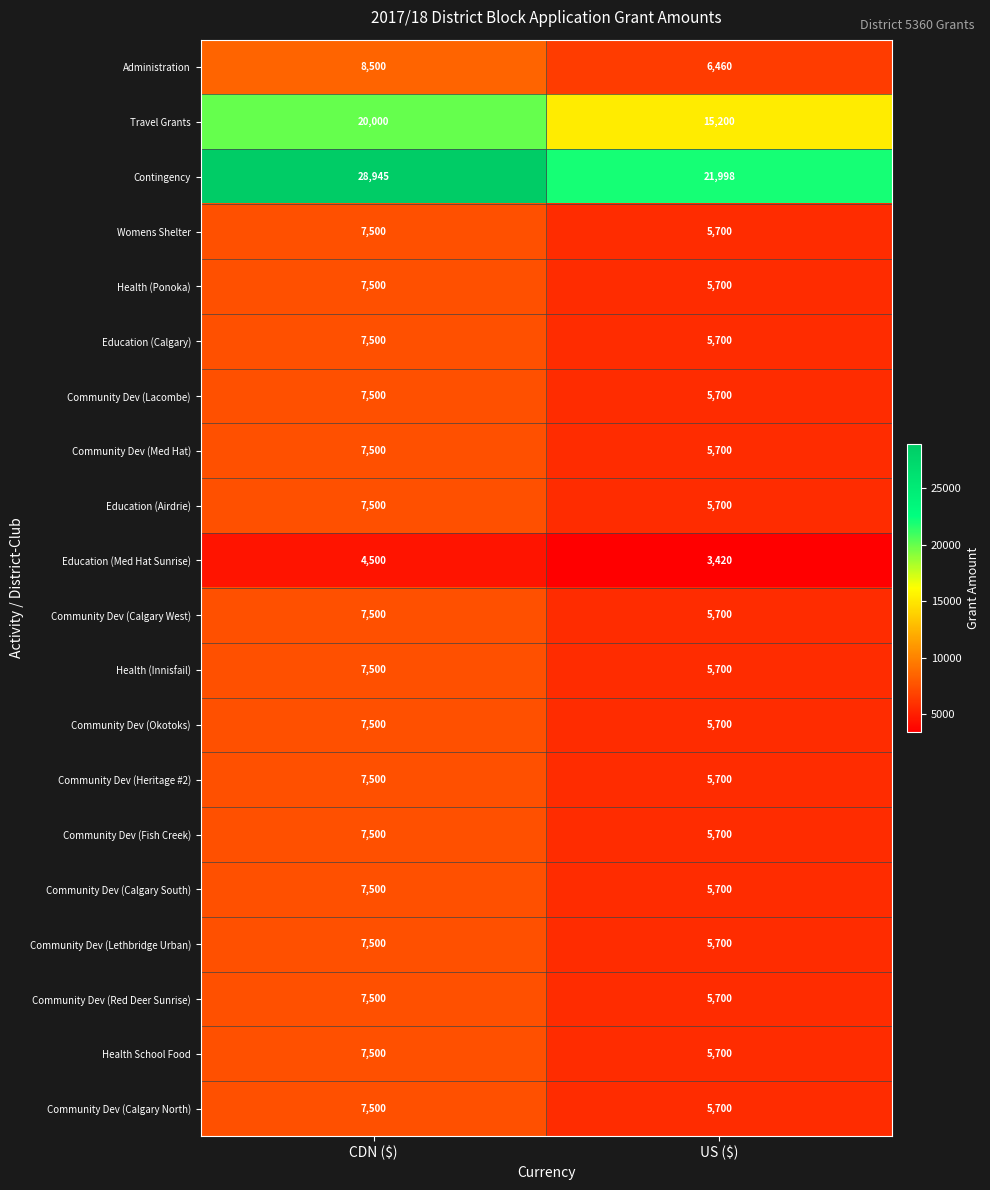

Which series has the widest spread of values?

Contingency